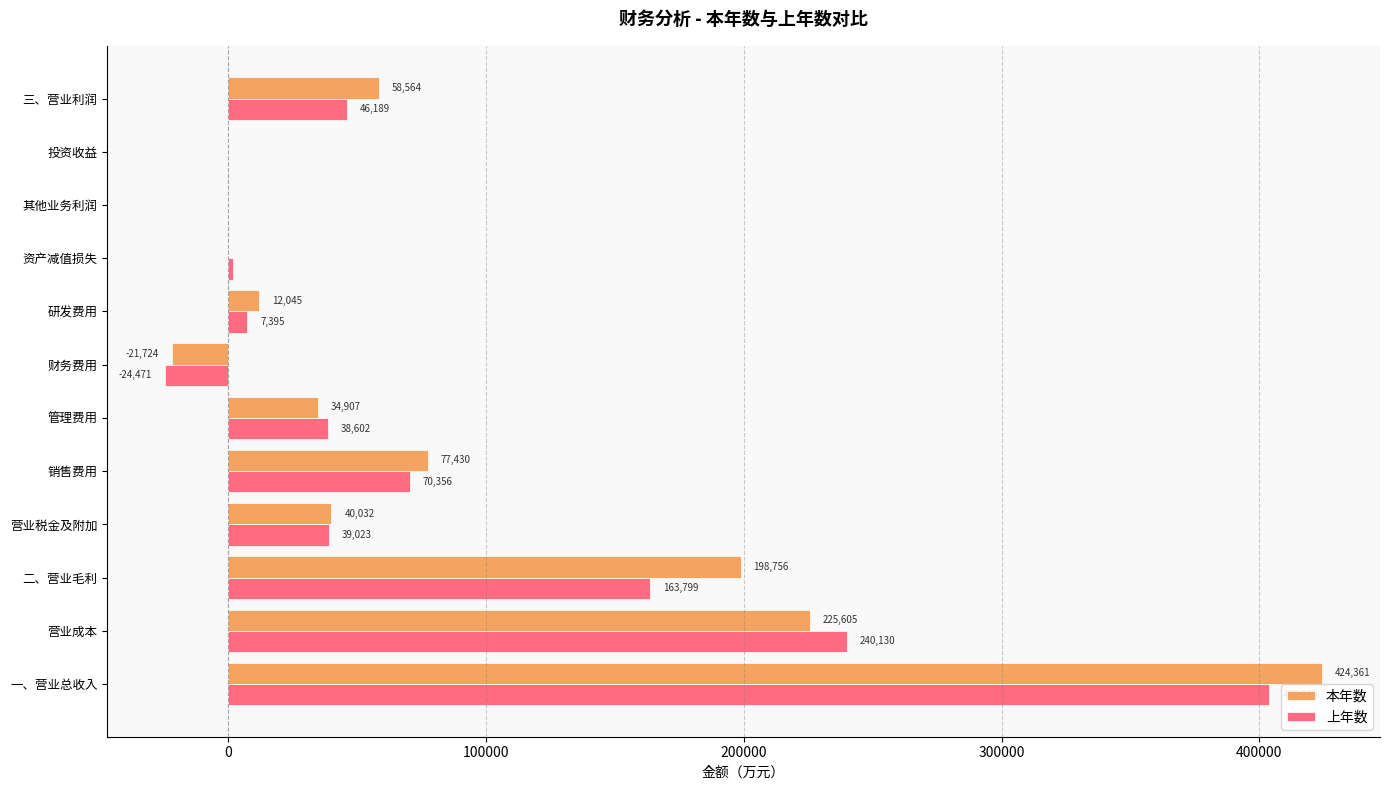

How many series are shown in this chart?

2